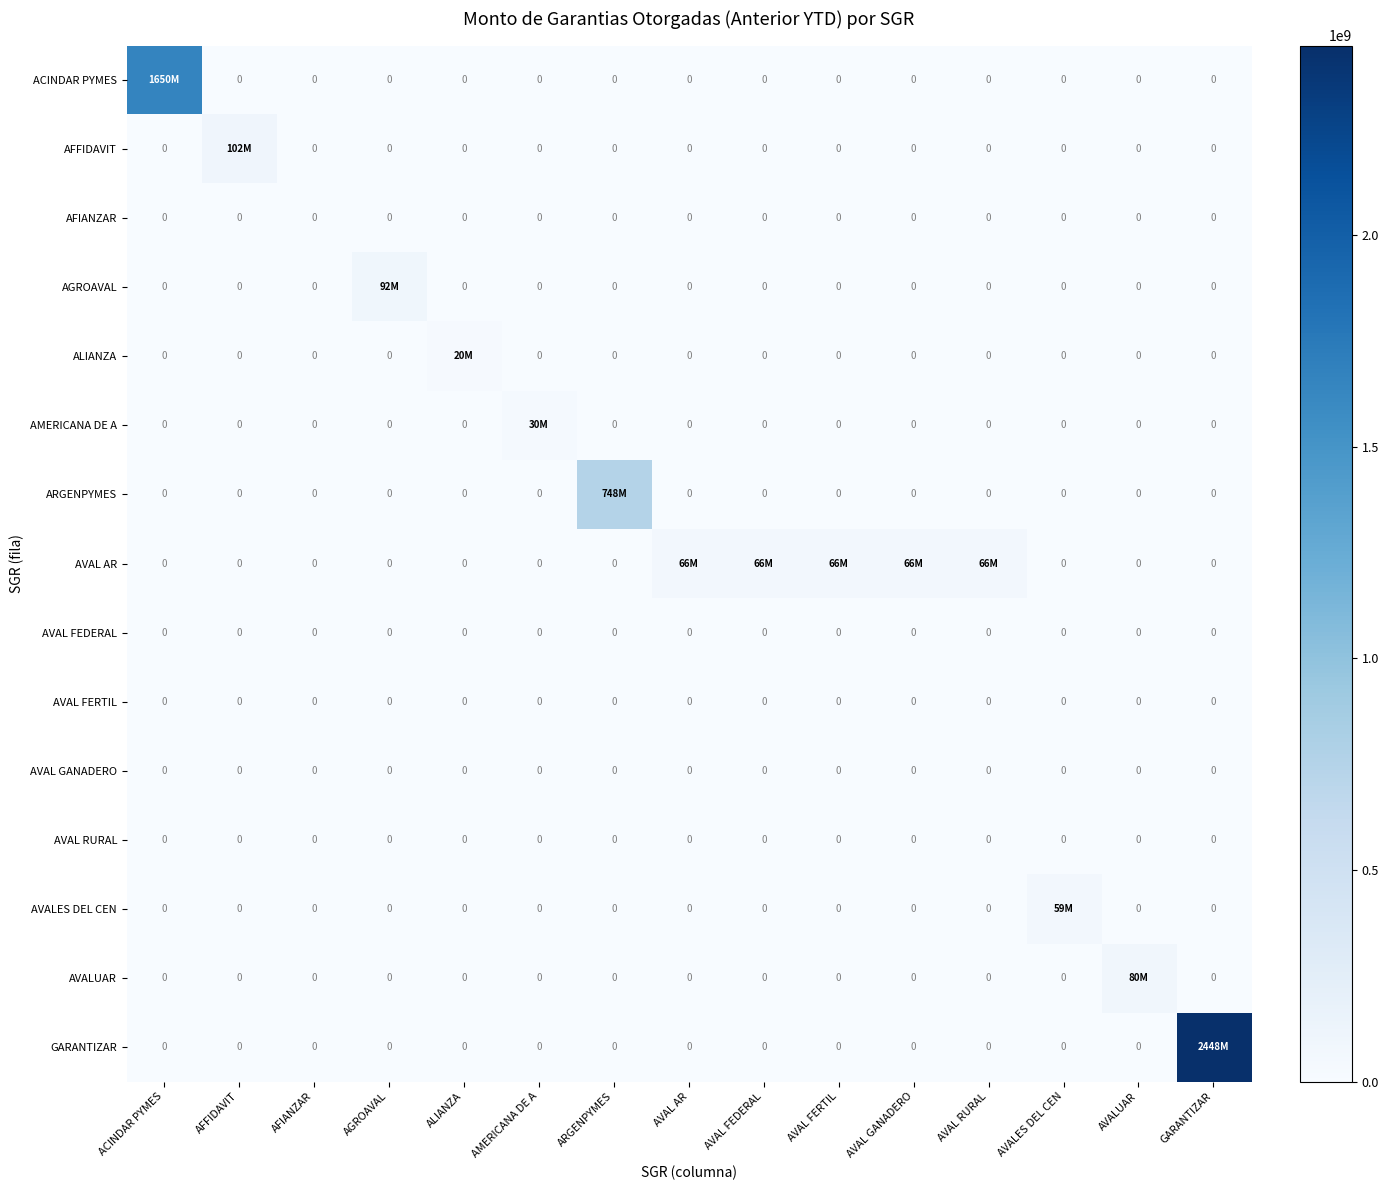

At which label is AVAL RURAL closest to 0?

ACINDAR PYMES